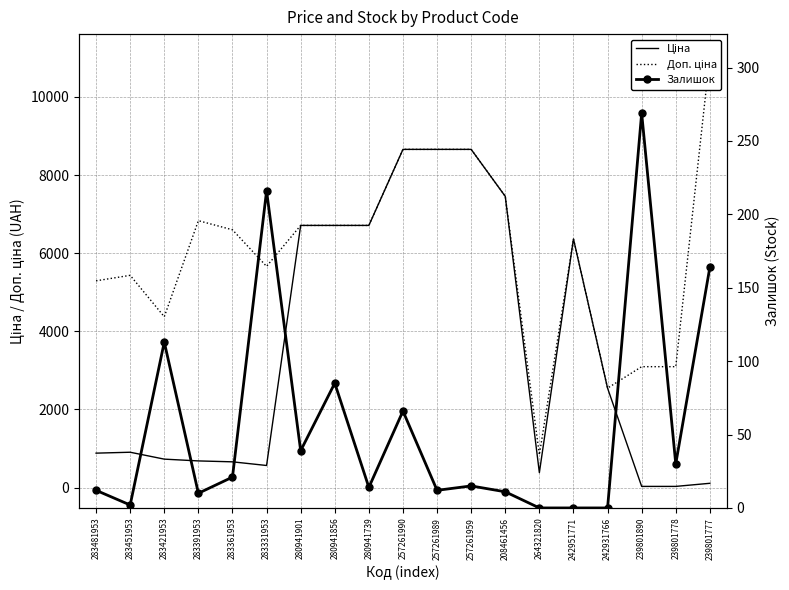

In Доп. ціна, how many points are lower than both neighbors (excluding endpoints)?

4